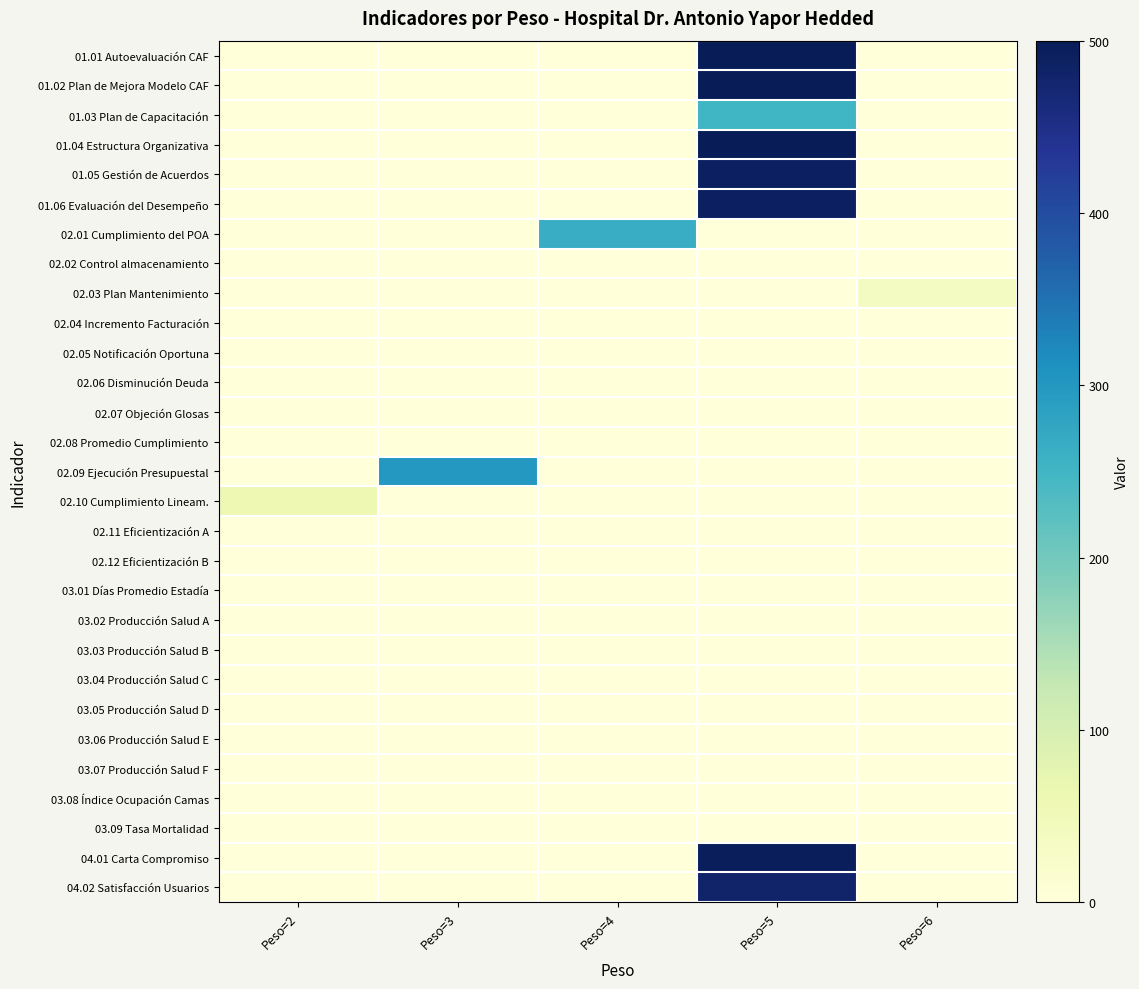

What is the greatest value displayed?

500